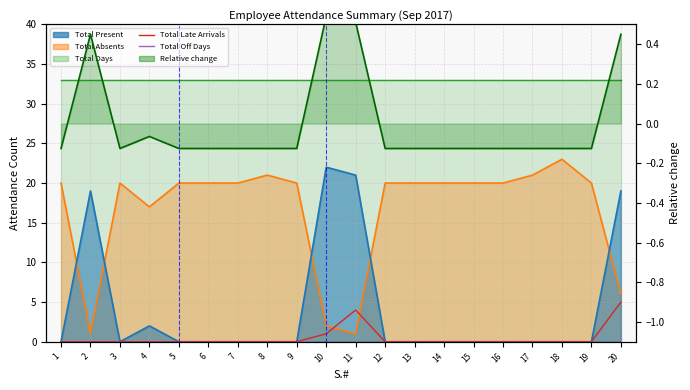

Which category has the highest value in the Total Late Arrivals series?

20